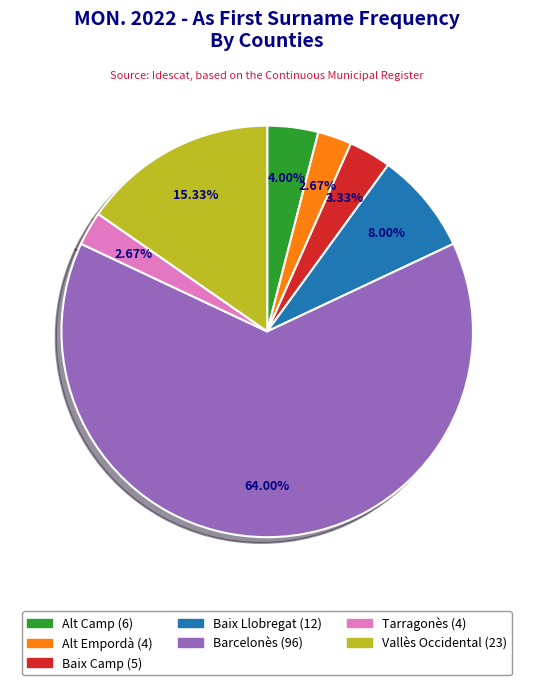

Does any single category account for the majority?

Yes